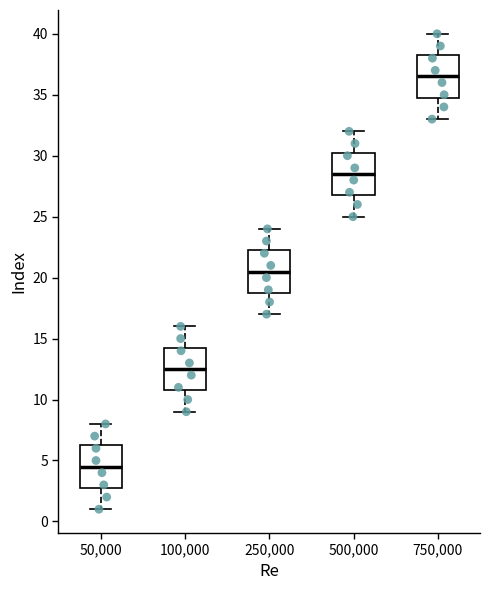

Which box has the lowest median line?

50,000